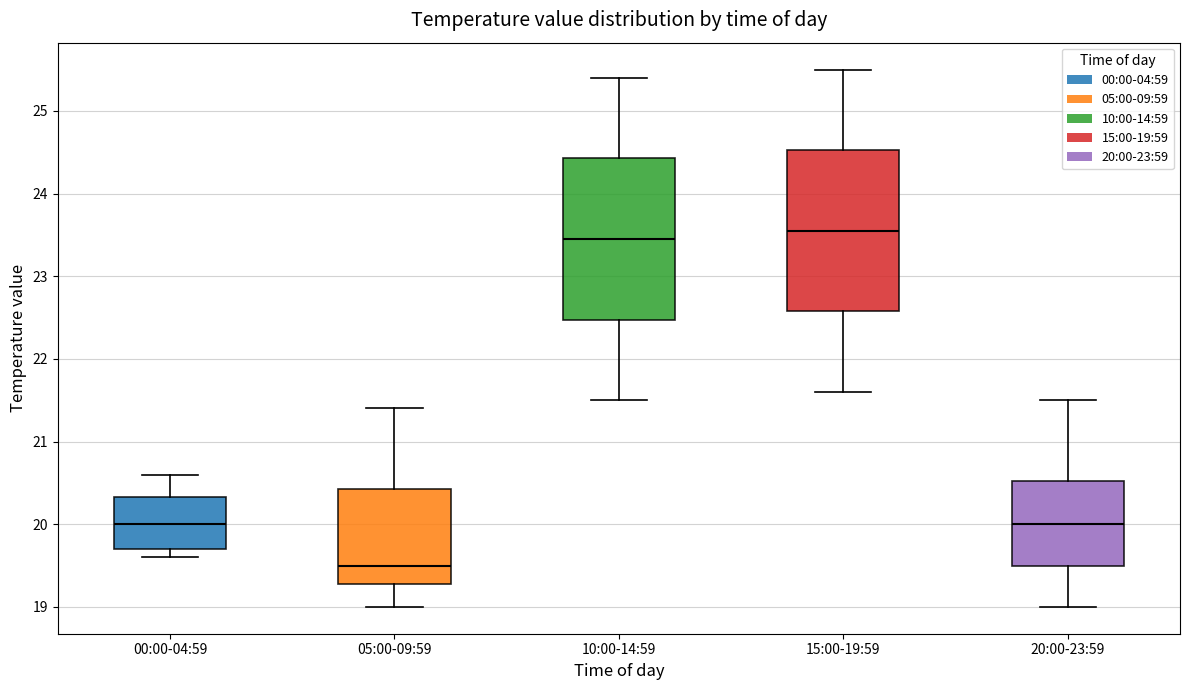

Reading left to right, read every box against the y-axis: the position of its median line, the range the box covers, and the ends of its whiskers. The values are not printed on the chart, so give them approximately, as read against the axis.

00:00-04:59: median 20.0, box 19.7 to 20.3, whiskers 19.6 to 20.6
05:00-09:59: median 19.5, box 19.3 to 20.4, whiskers 19.0 to 21.4
10:00-14:59: median 23.5, box 22.5 to 24.4, whiskers 21.5 to 25.4
15:00-19:59: median 23.6, box 22.6 to 24.5, whiskers 21.6 to 25.5
20:00-23:59: median 20.0, box 19.5 to 20.5, whiskers 19.0 to 21.5